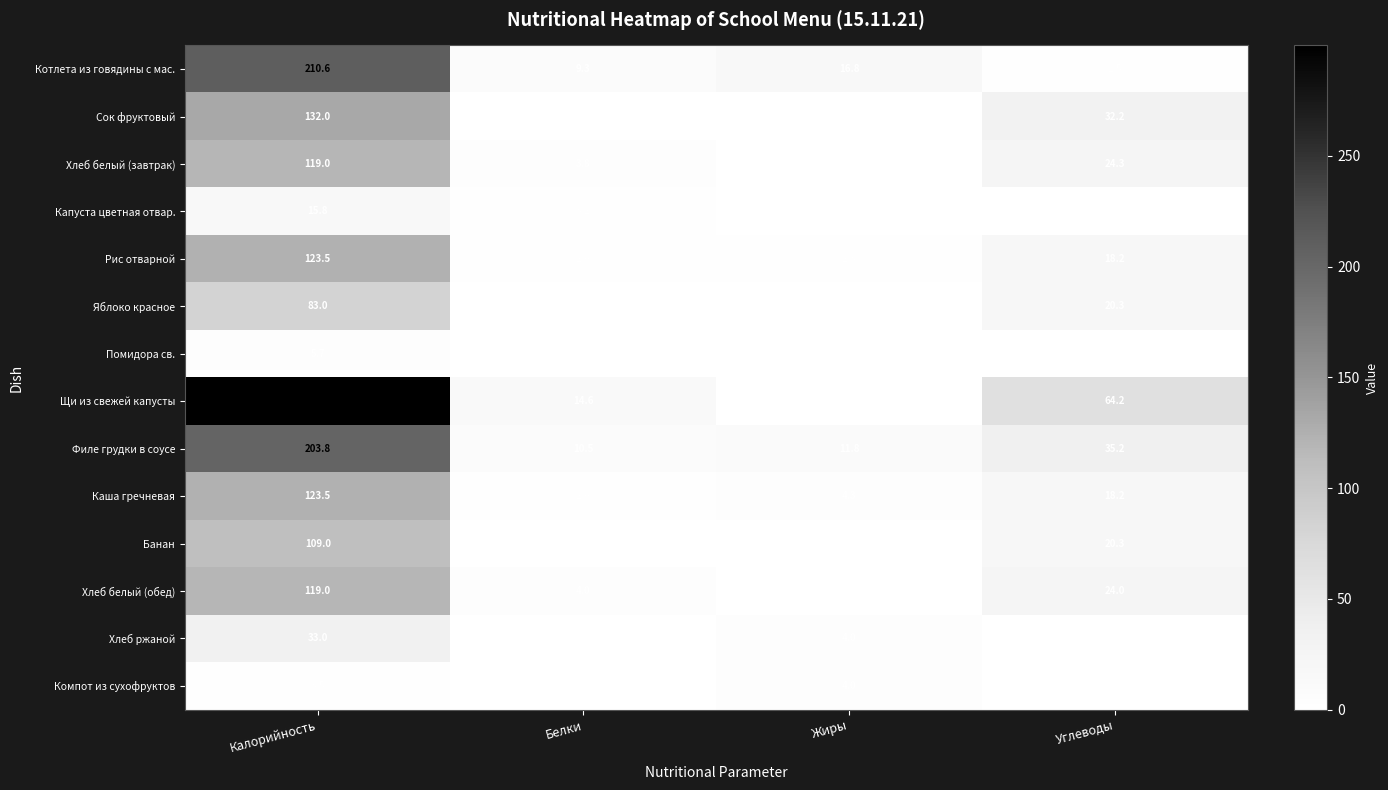

What value does the Рис отварной series have at Жиры?

2.3